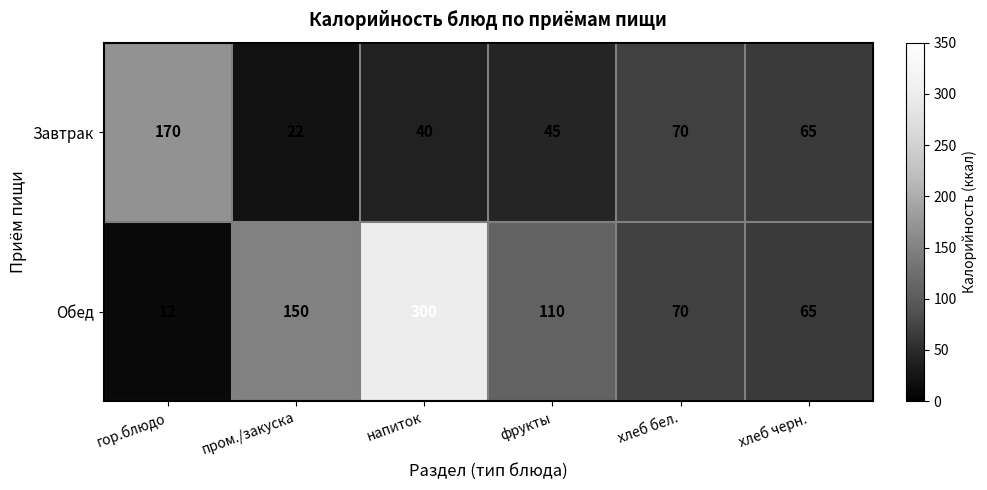

Which series has the largest total across all categories?

Обед